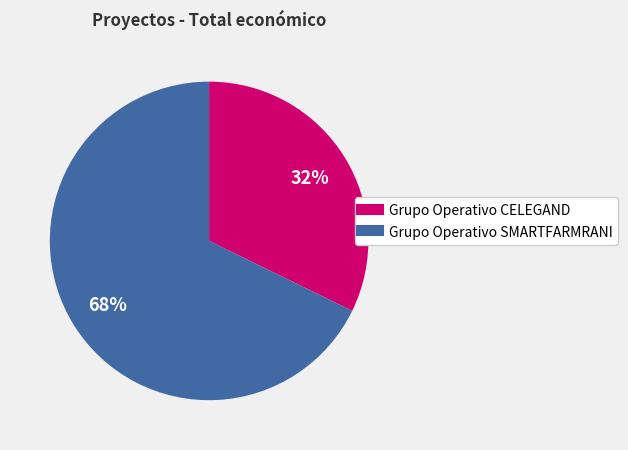

Combined, do Grupo Operativo SMARTFARMRANI and Grupo Operativo CELEGAND account for over 50%?

Yes